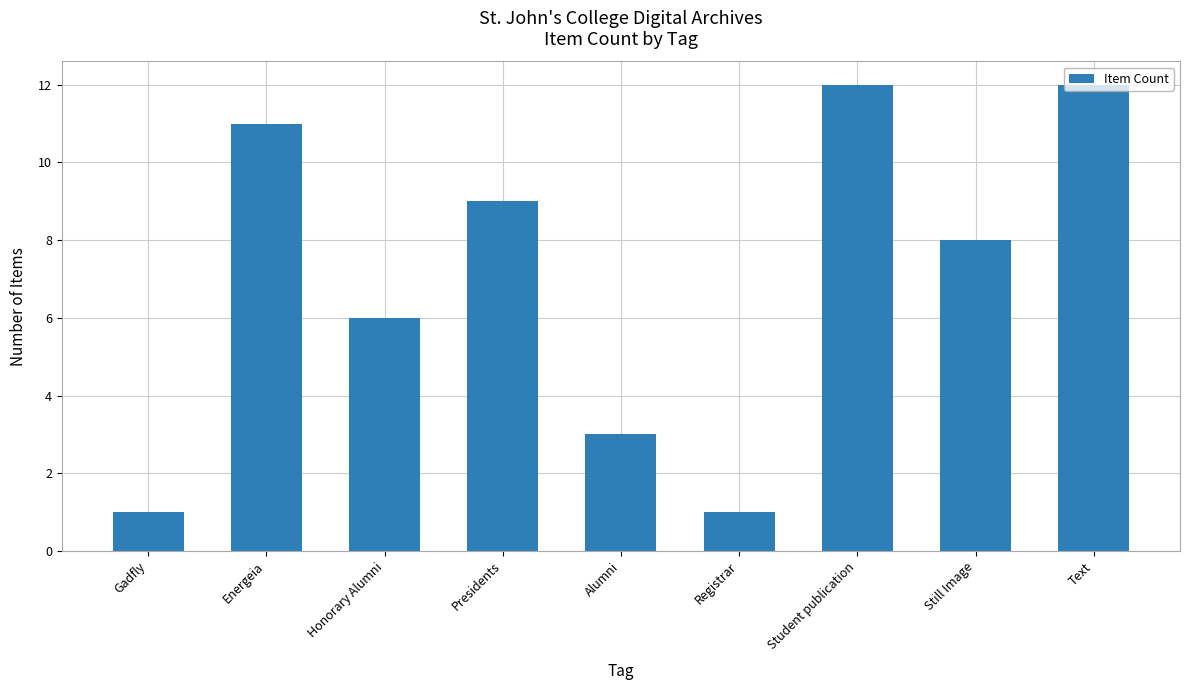

What is the difference between the second highest and second lowest values?

11